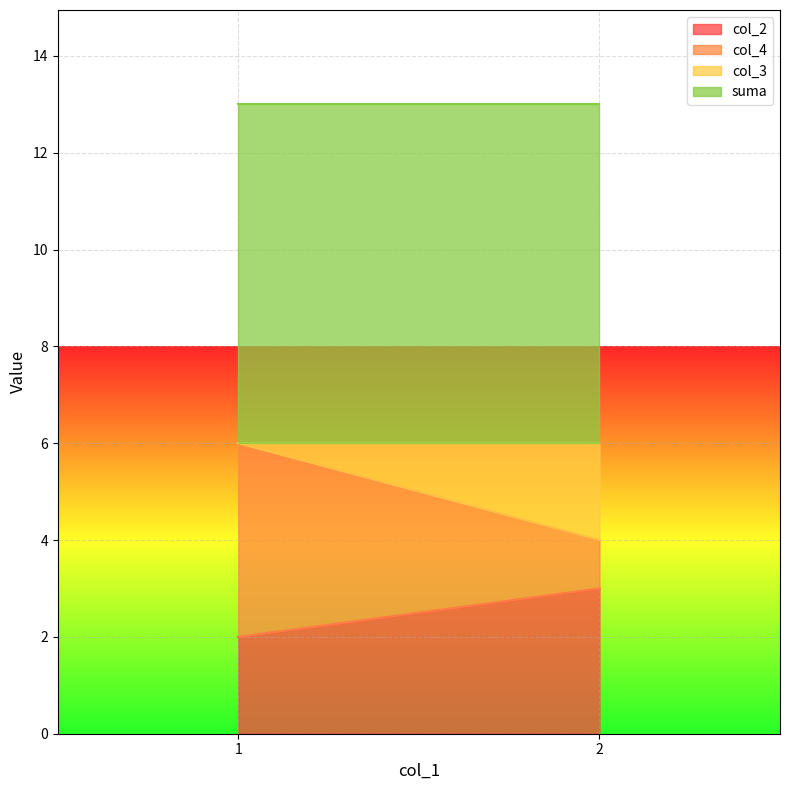

What are all the series names shown in the legend?

col_2, col_4, col_3, suma